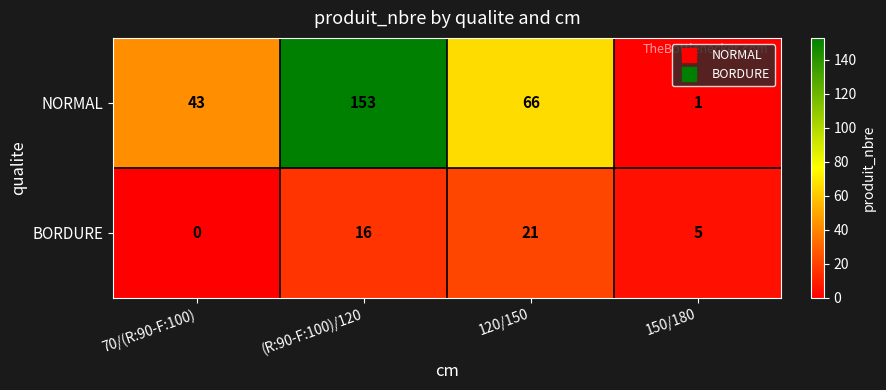

Reading right to left, extract all data points from this chart.

NORMAL: 1	66	153	43
BORDURE: 5	21	16	0